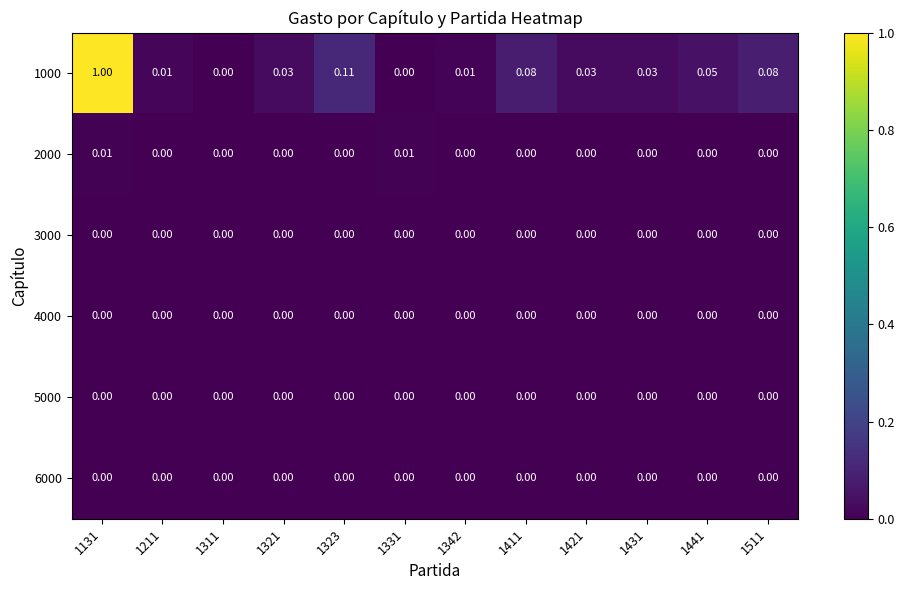

At which category does the chart reach its peak across all series?

1131